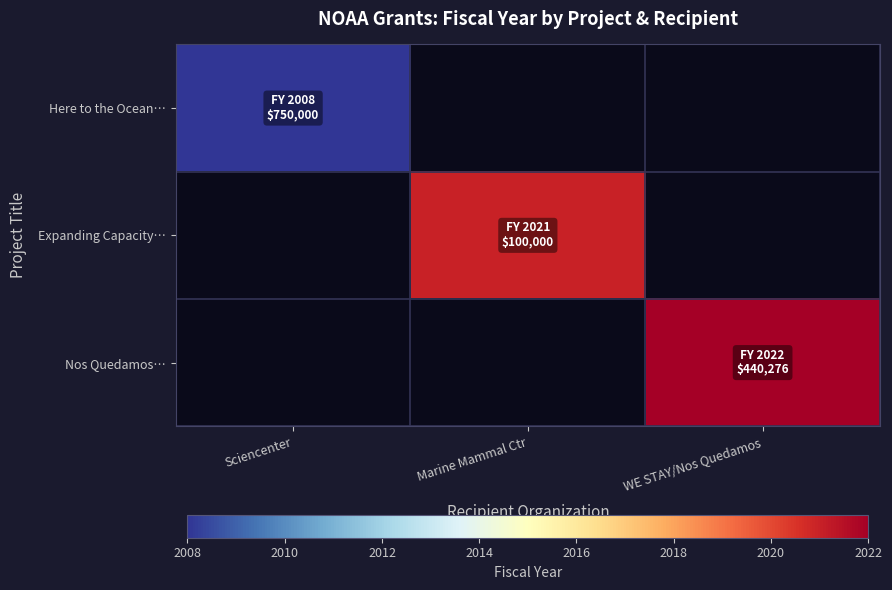

Rank the series by their maximum value, from lowest to highest.

Here to the Ocean…, Expanding Capacity…, Nos Quedamos…